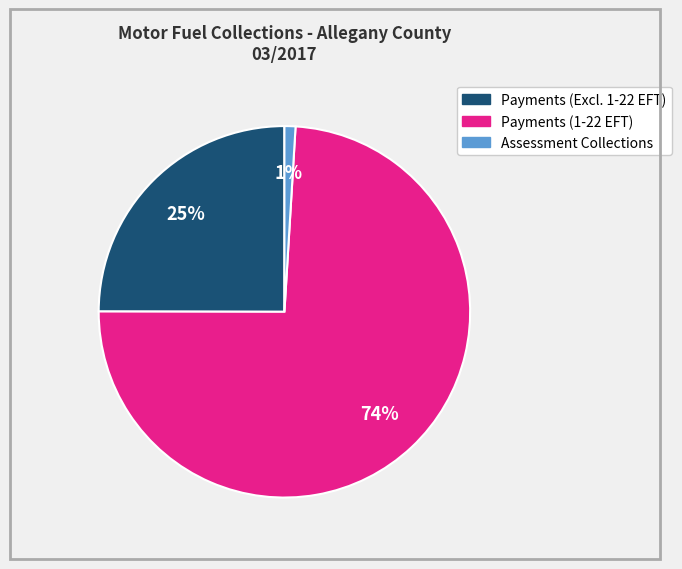

Does any single category account for the majority?

Yes